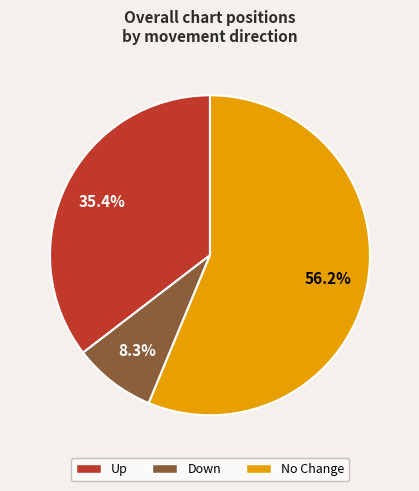

How many segments does this pie chart have?

3